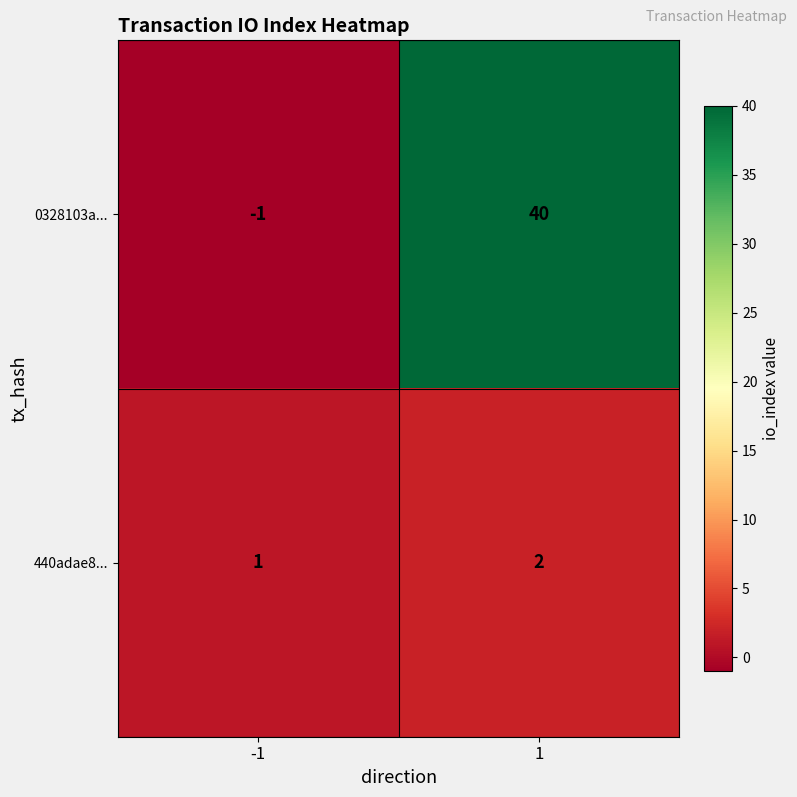

Count the number of categories in the chart.

2